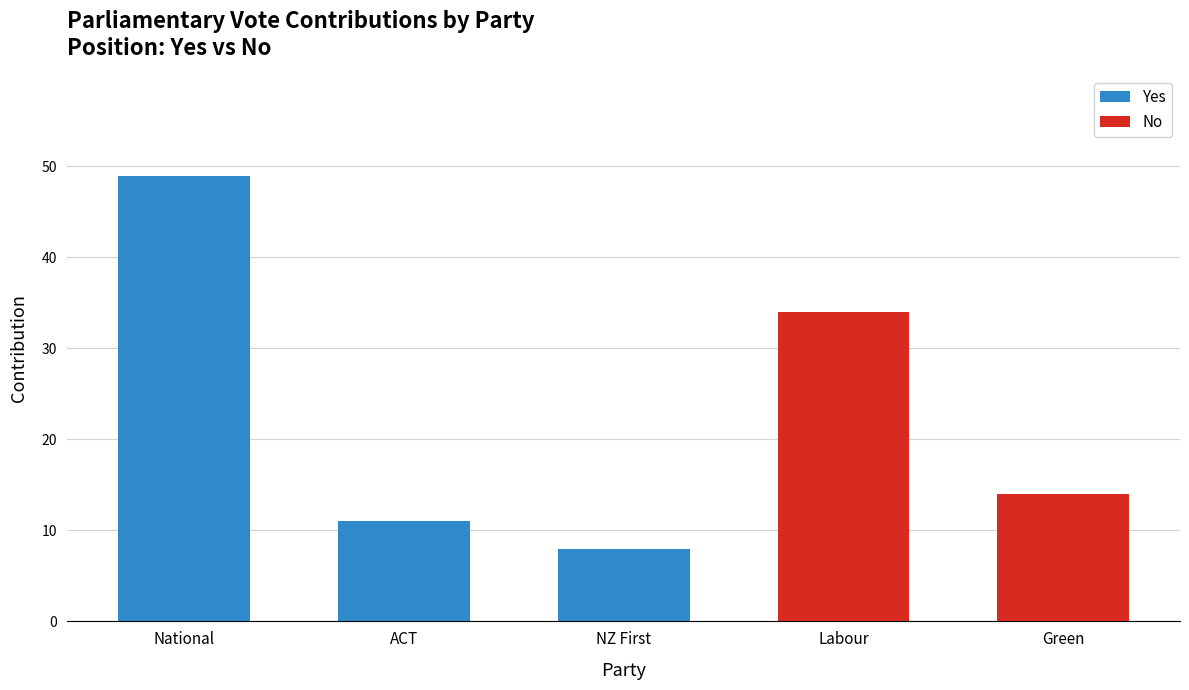

What is the sum of the Yes values at National and Green?

49